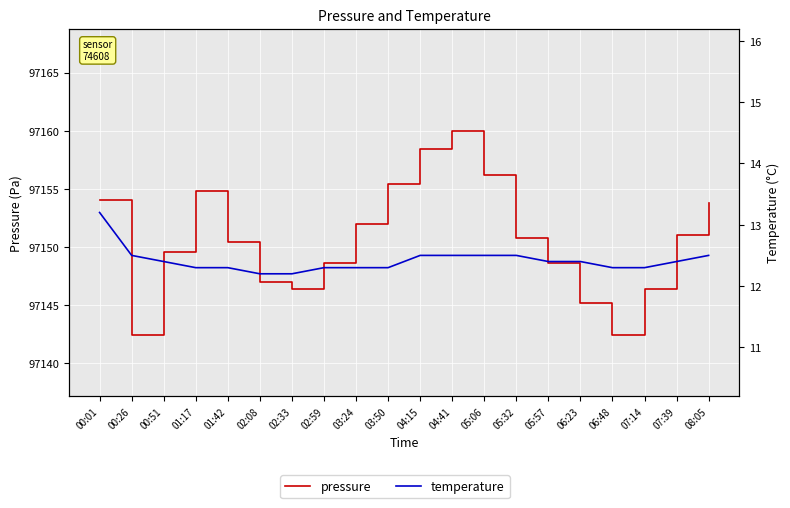

What is the total value across all series at 03:24?

97164.3